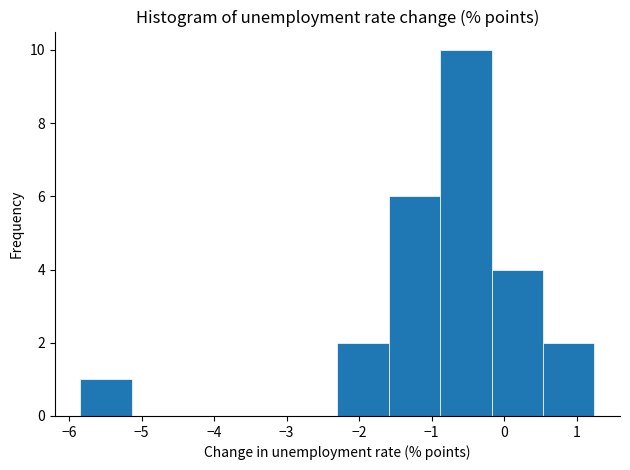

Reading left to right, transcribe this chart: for each bar, give the range it covers on the x-axis and its height. Neither the bar edges nor the heights are printed on the chart, so give them approximately, as read against the axes.

-5.8 to -5.1: 1
-5.1 to -4.4: 0
-4.4 to -3.7: 0
-3.7 to -3.0: 0
-3.0 to -2.3: 0
-2.3 to -1.6: 2
-1.6 to -0.9: 6
-0.9 to -0.2: 10
-0.2 to 0.5: 4
0.5 to 1.2: 2